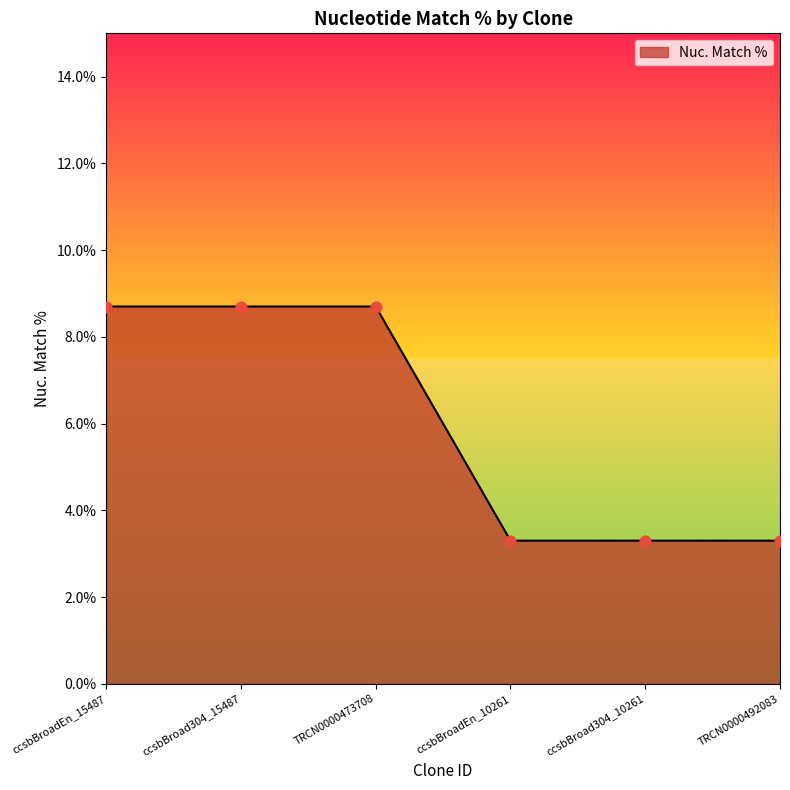

What is the change in value from ccsbBroadEn_15487 to TRCN0000492083?

-5.4